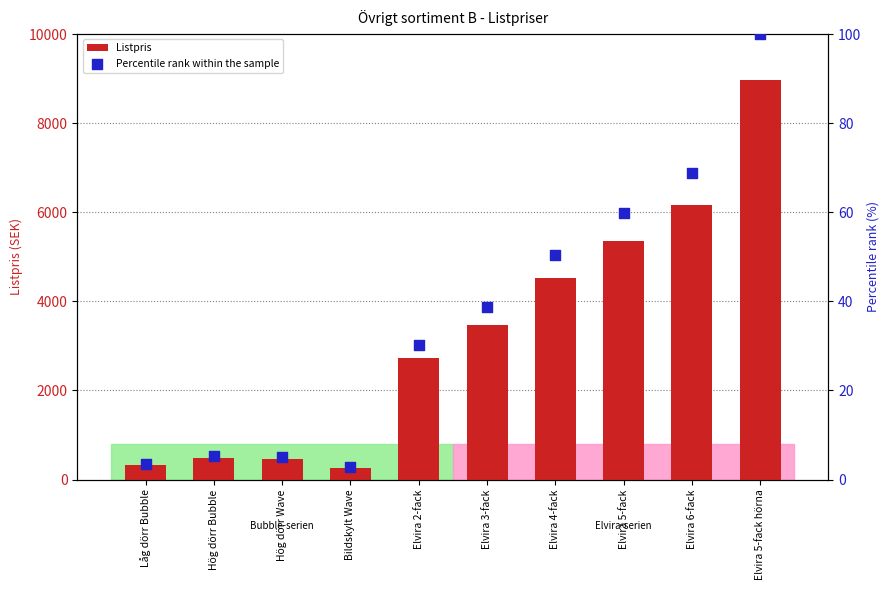

At which category is the sum across all series the highest?

Elvira 5-fack hörna